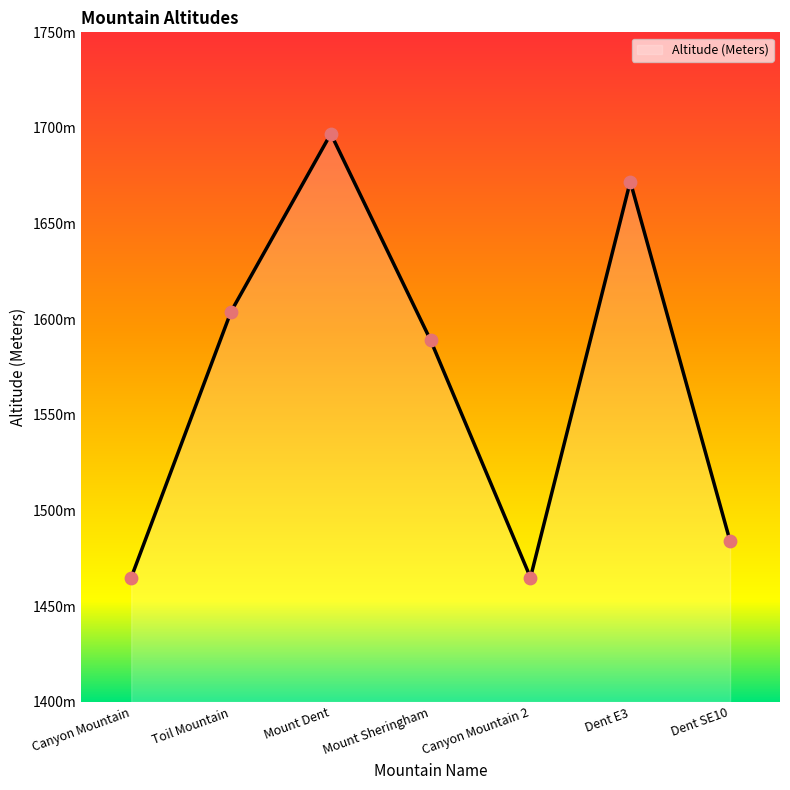

What is the ratio of the value at Dent SE10 to the value at Dent E3?

0.9